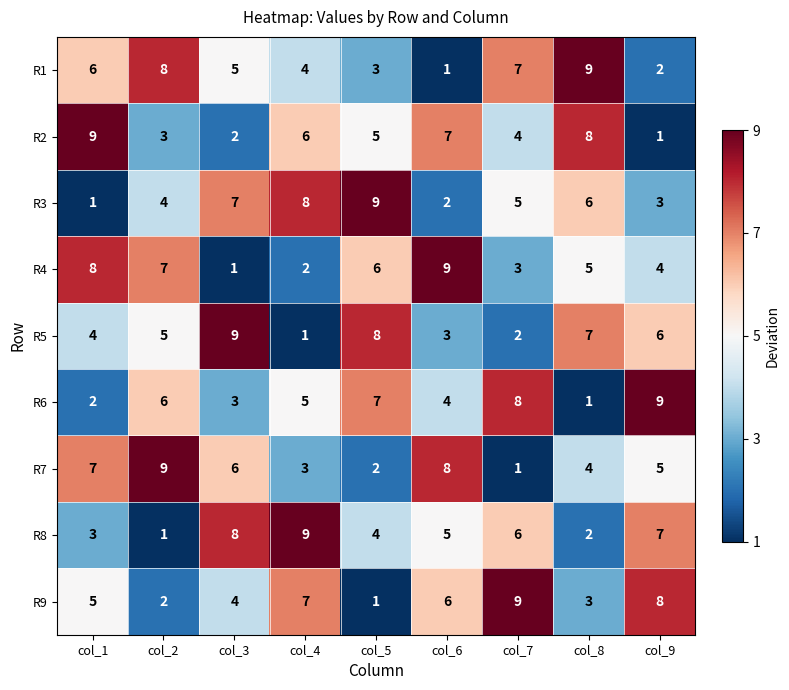

Rank the series at col_9 from lowest to highest value.

R2, R1, R3, R4, R7, R5, R8, R9, R6